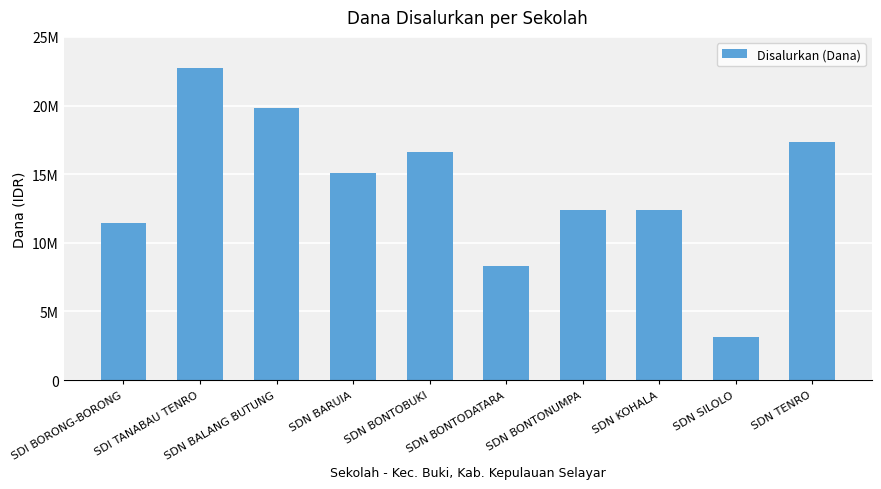

Are the bars horizontal?

No